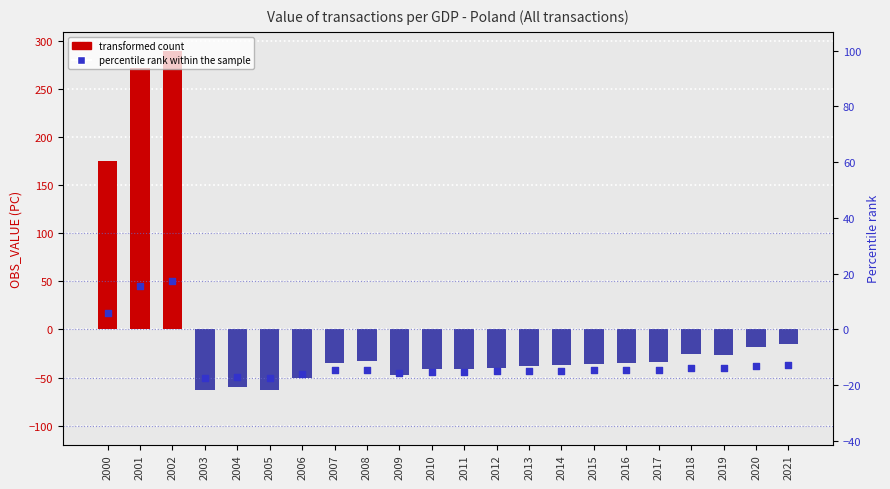

Which series reaches the maximum Y coordinate?

OBS_VALUE (deviation from mean)